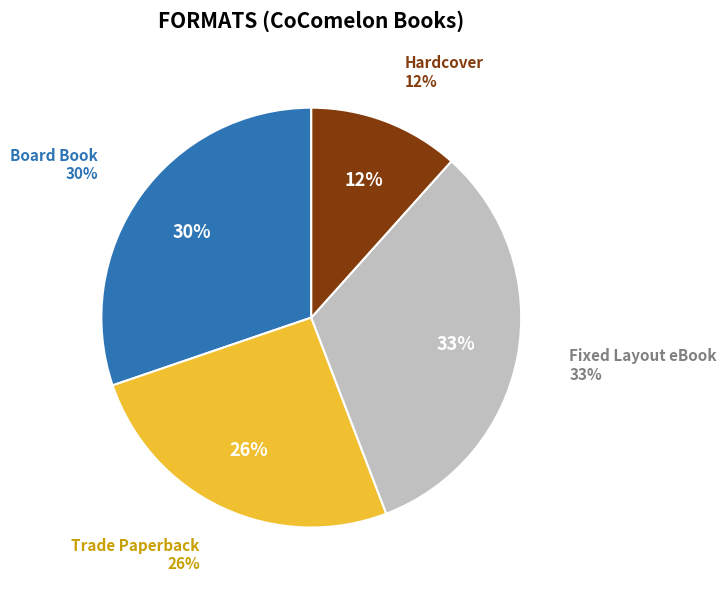

Combined, what portion of the pie is Board Book and Hardcover?

41.9%